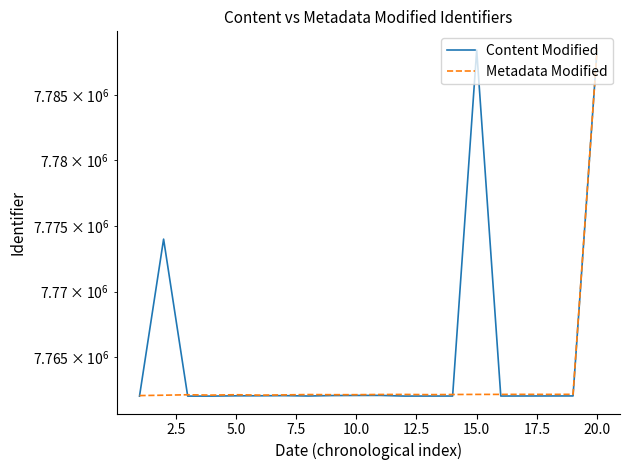

The Content Modified series shows 4005392 at 17. True or false?

False